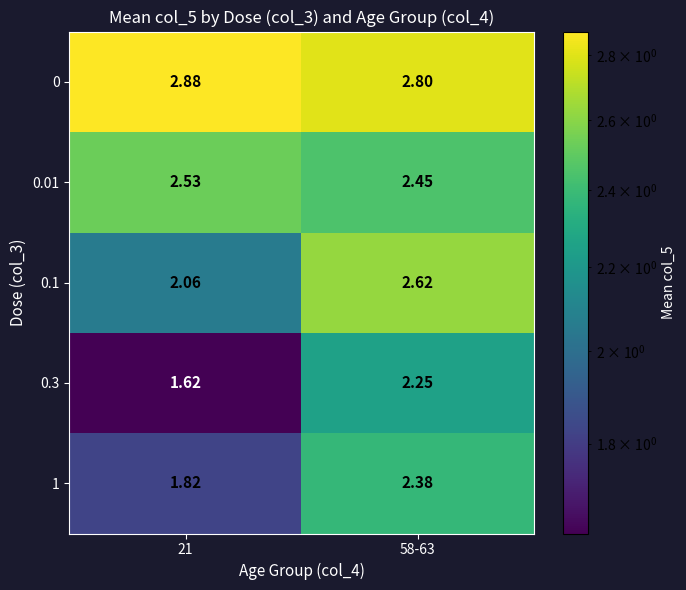

Is the value of 1 at 21 greater than the value of 0 at 21?

No